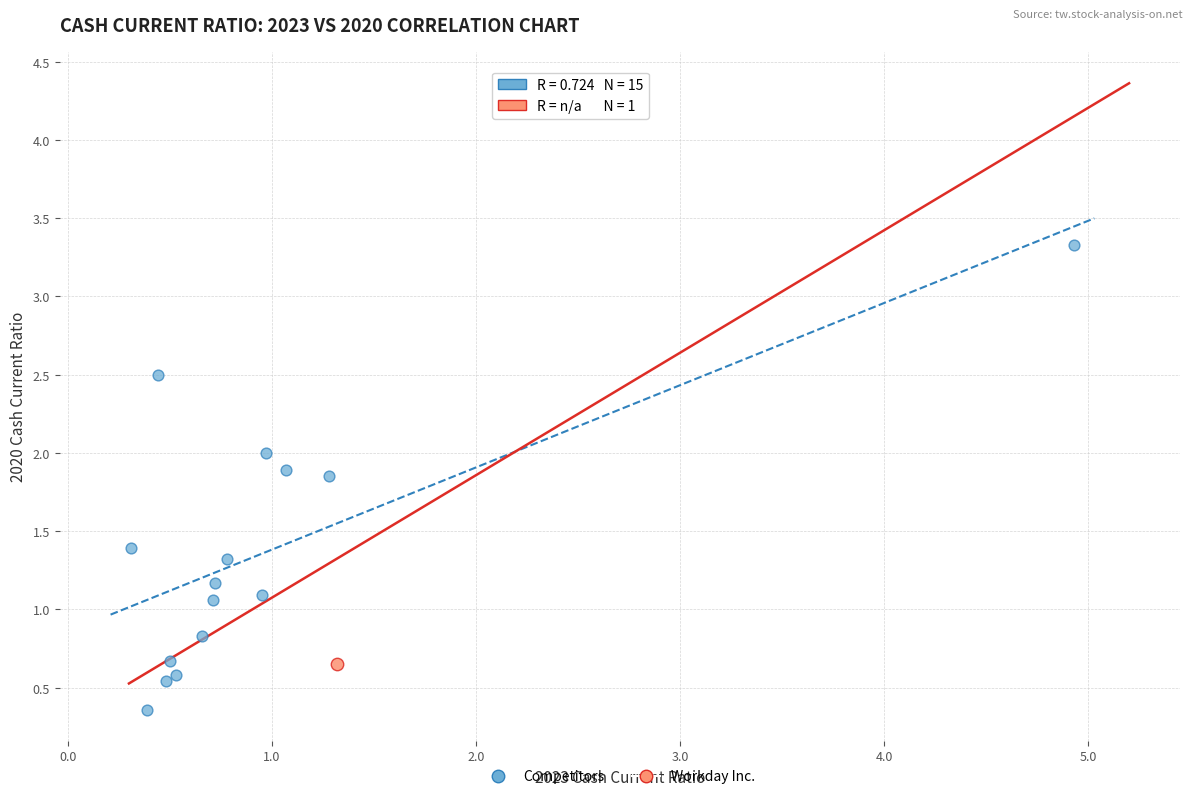

What are all the series names shown in the legend?

Competitors, Workday Inc.